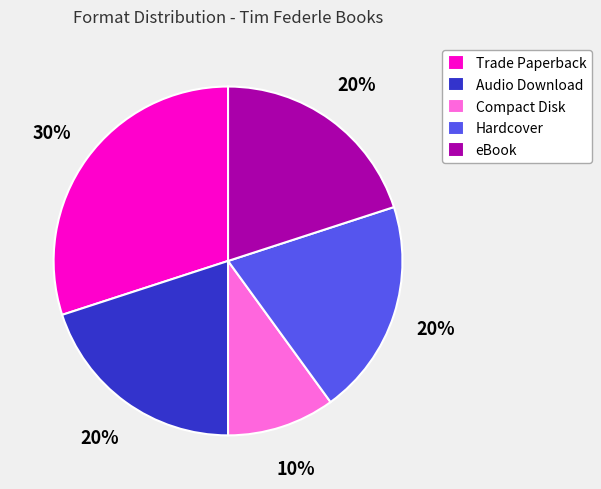

How many segments does this pie chart have?

5